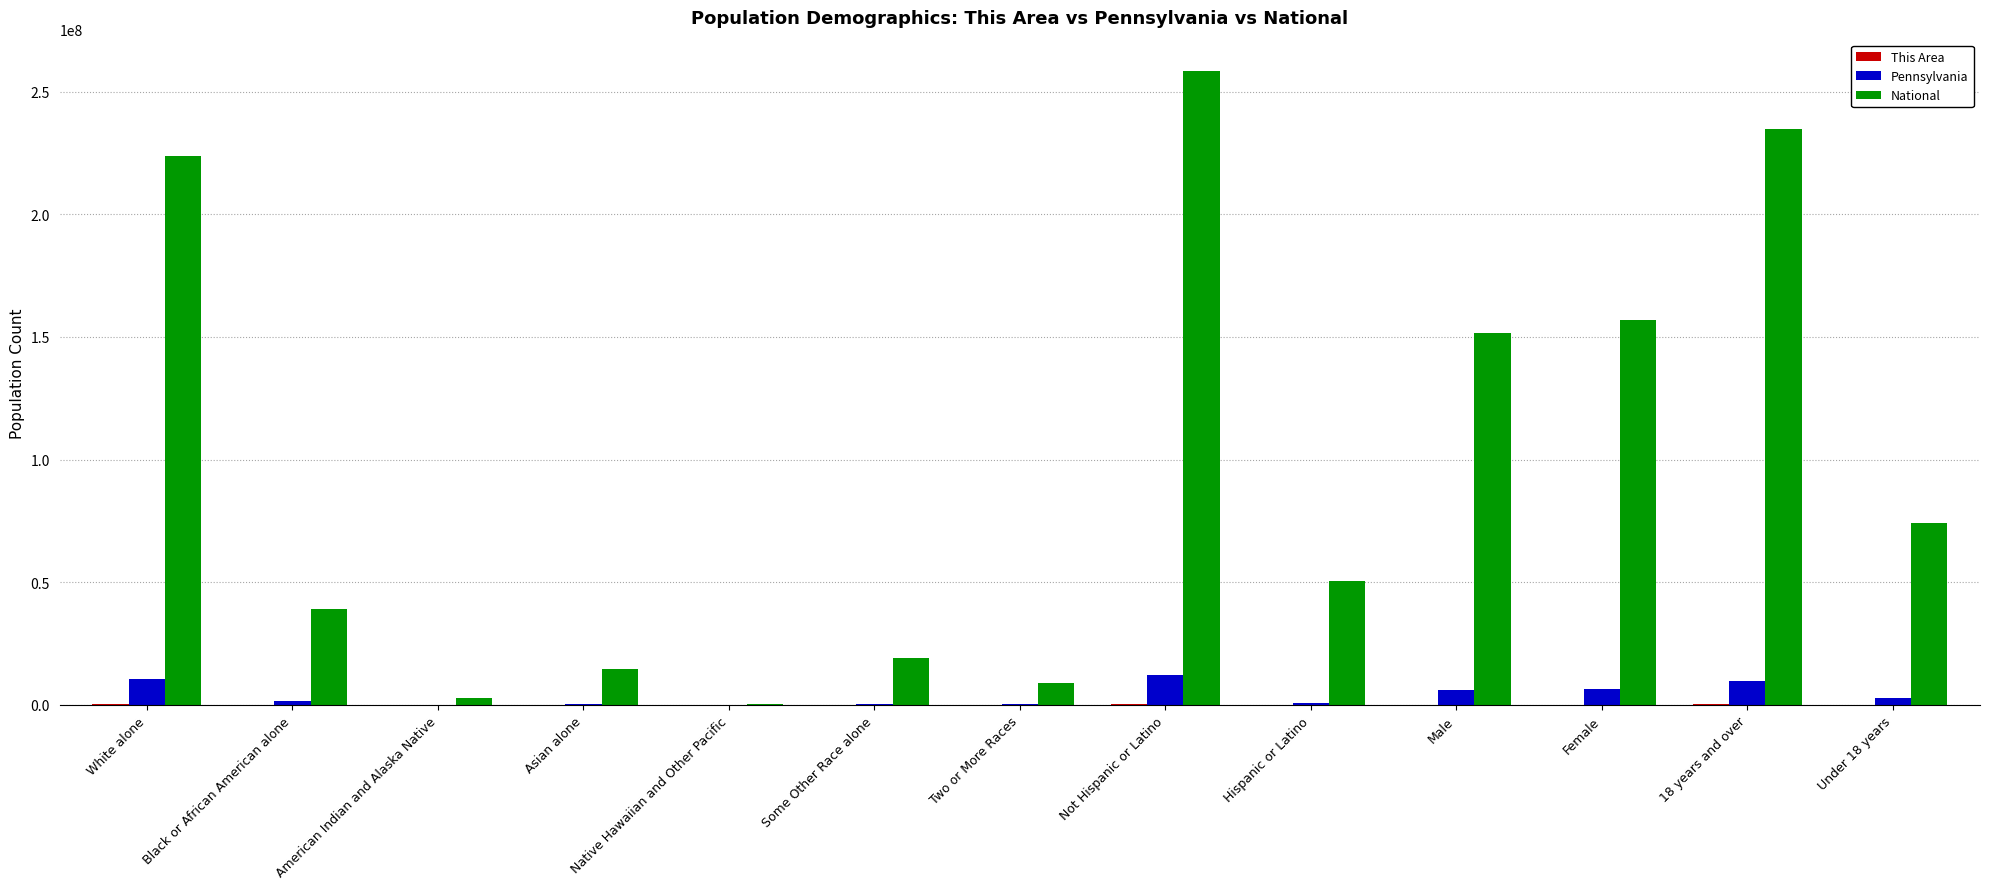

Which series has the largest total across all categories?

National